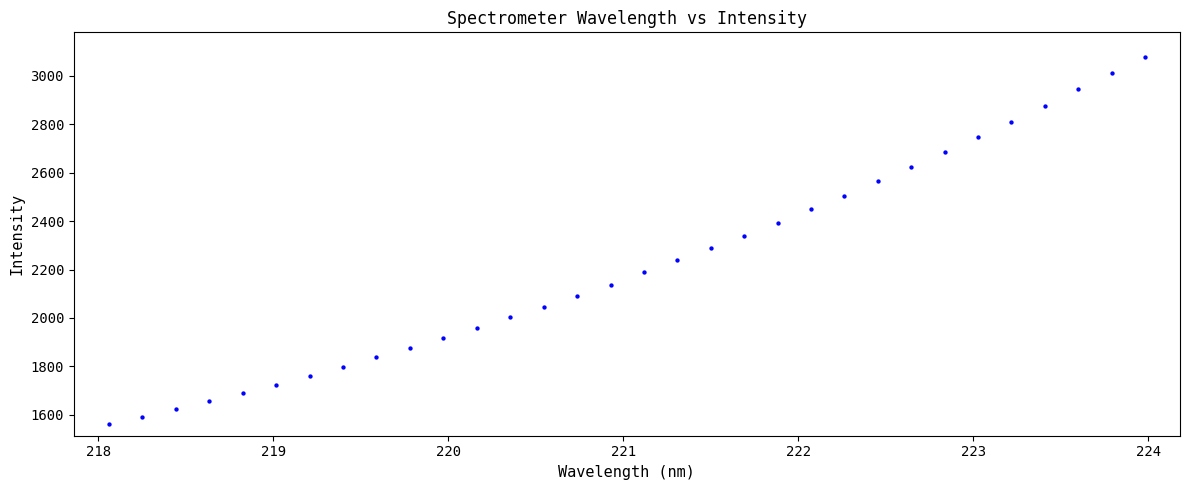

What is the range of Y values (max minus min)?

1517.0